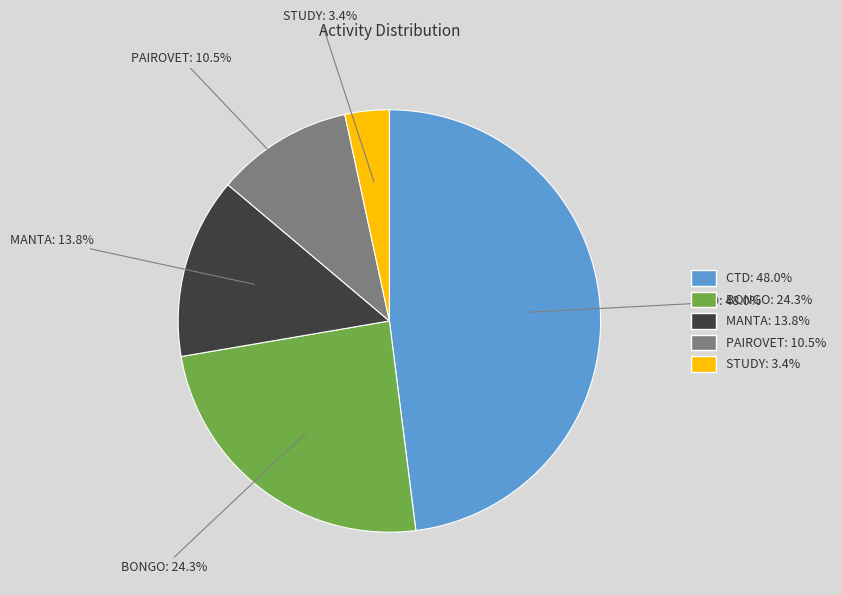

What is the smallest slice in the pie chart?

STUDY